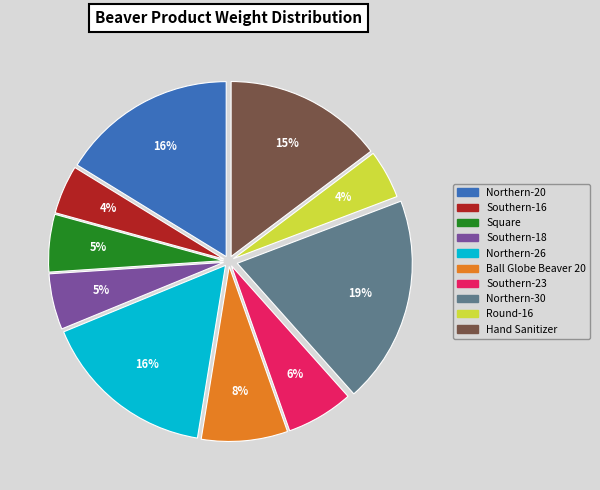

Which category has the biggest portion of the pie?

Northern-30